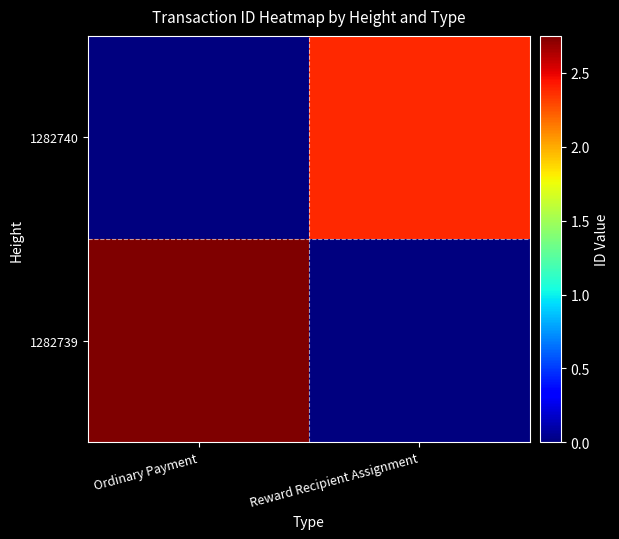

Reading left to right, extract all data points from this chart.

1282739: Ordinary Payment=2.8	Reward Recipient Assignment=0.0
1282740: Ordinary Payment=0.0	Reward Recipient Assignment=2.4